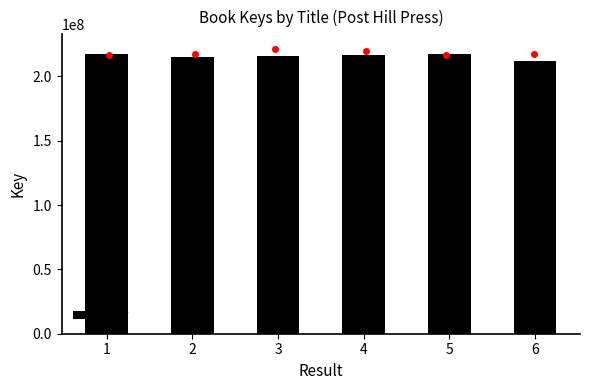

What is the sum of the values at 5 and 6?

428816705